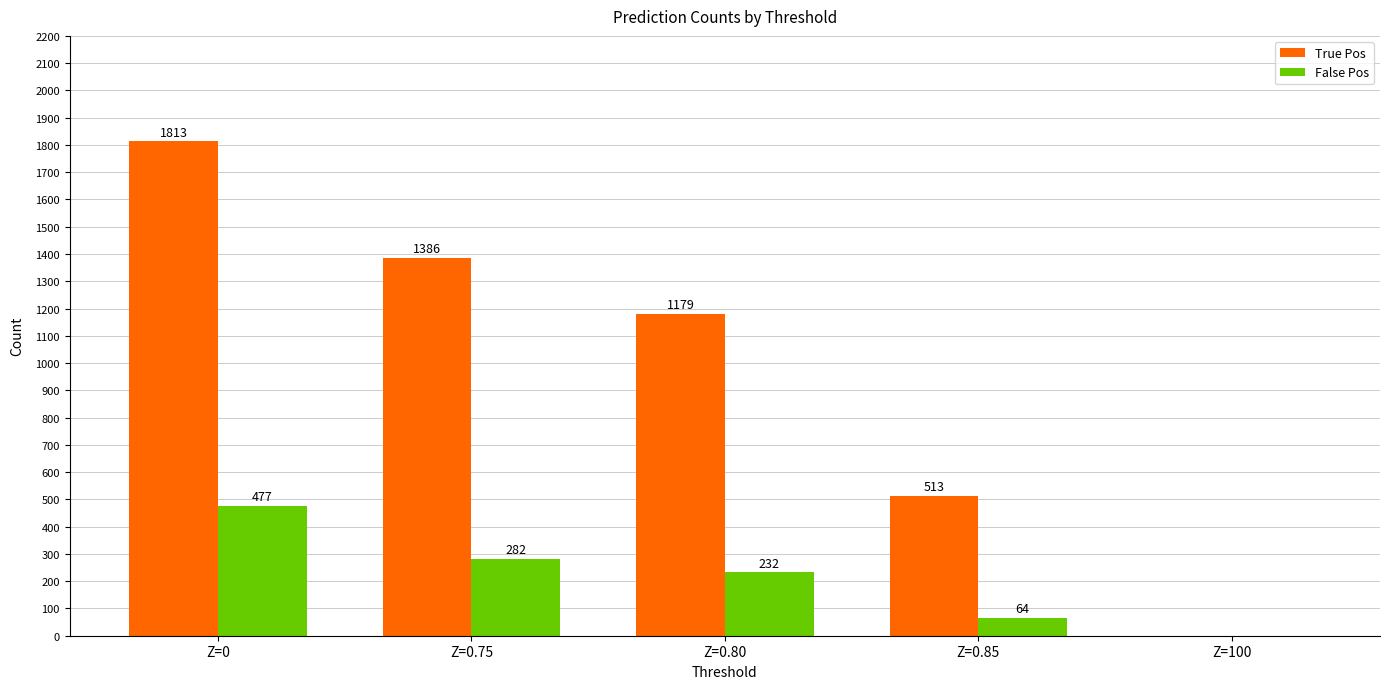

How many groups of bars are there?

5